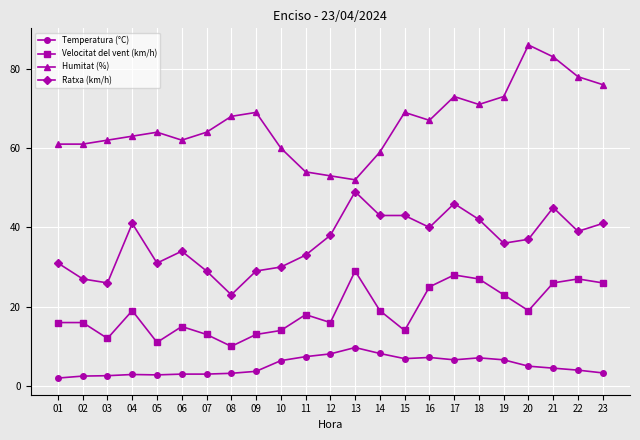

True or false: Temperatura (°C) and Ratxa (km/h) intersect in this chart.

False